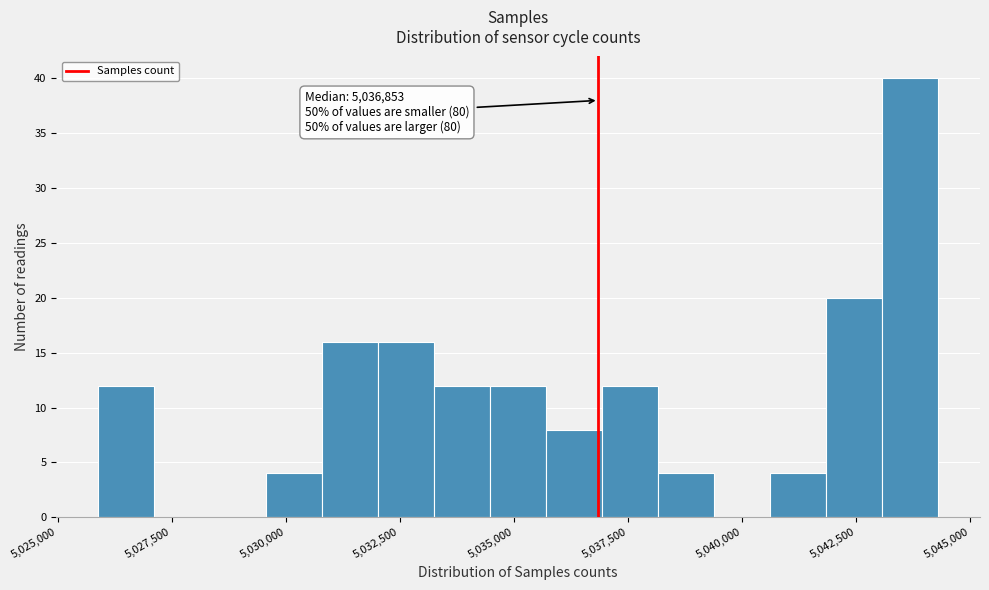

Read against the x-axis, roughly where is the centre of the tallest bar?

5043500